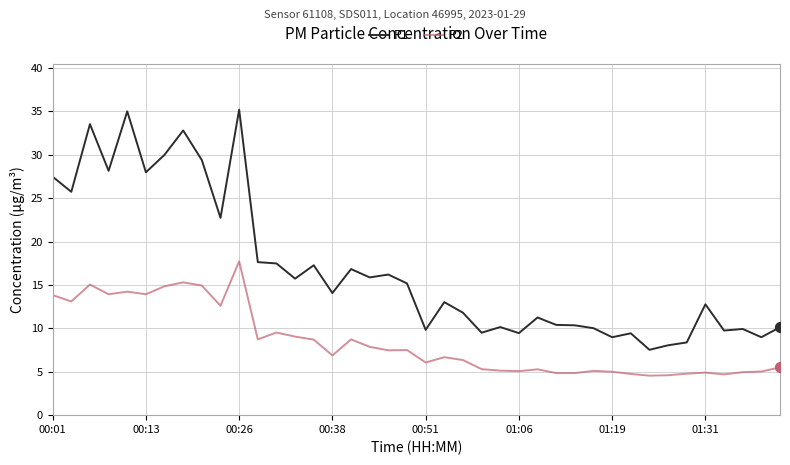

True or false: P1 and P2 intersect in this chart.

False